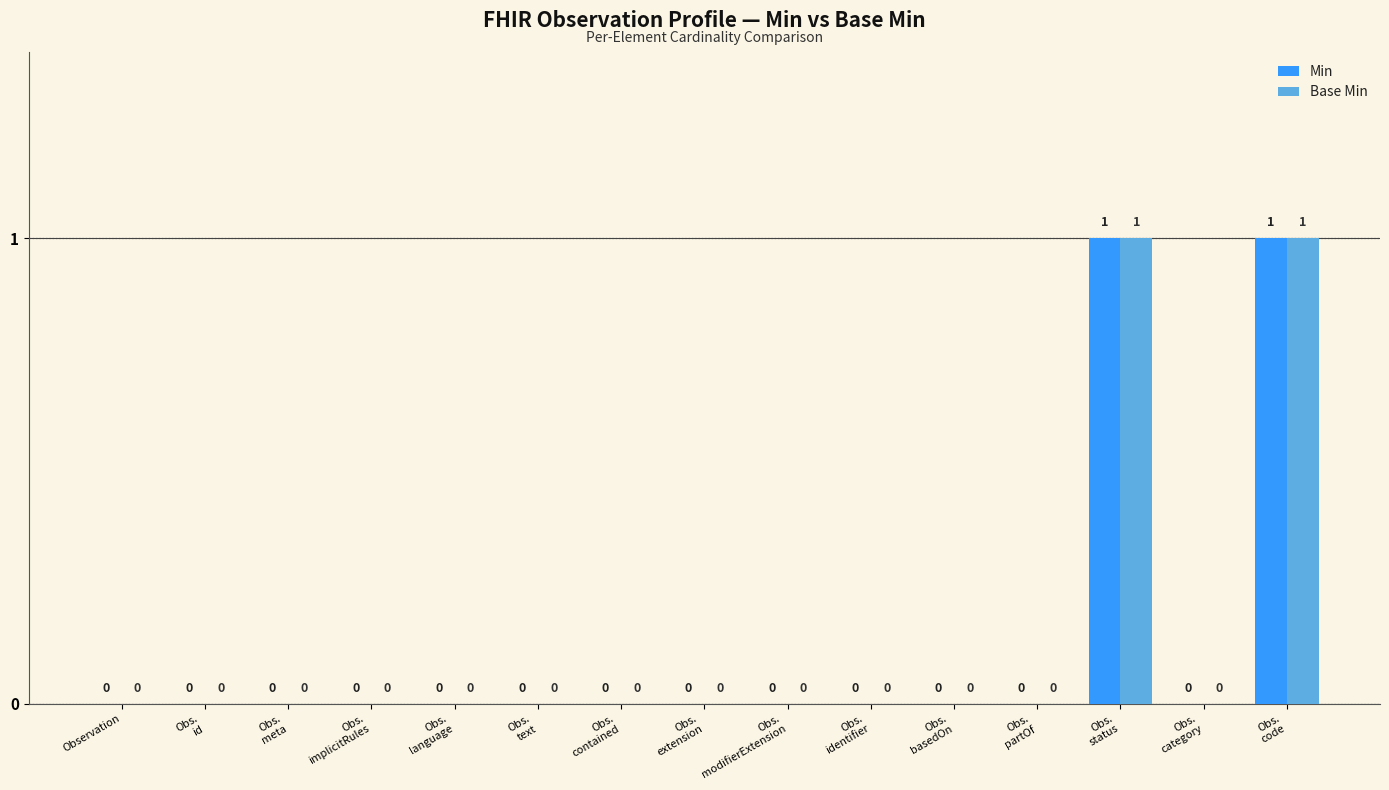

How many Base Min values are between 0 and 1?

15